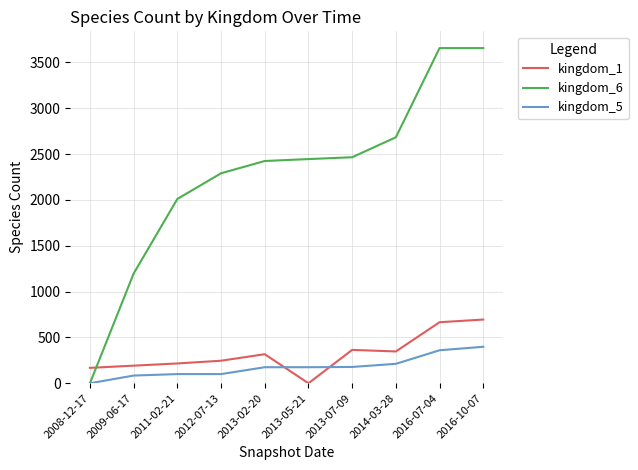

Which series has the largest range (max minus min)?

kingdom_6